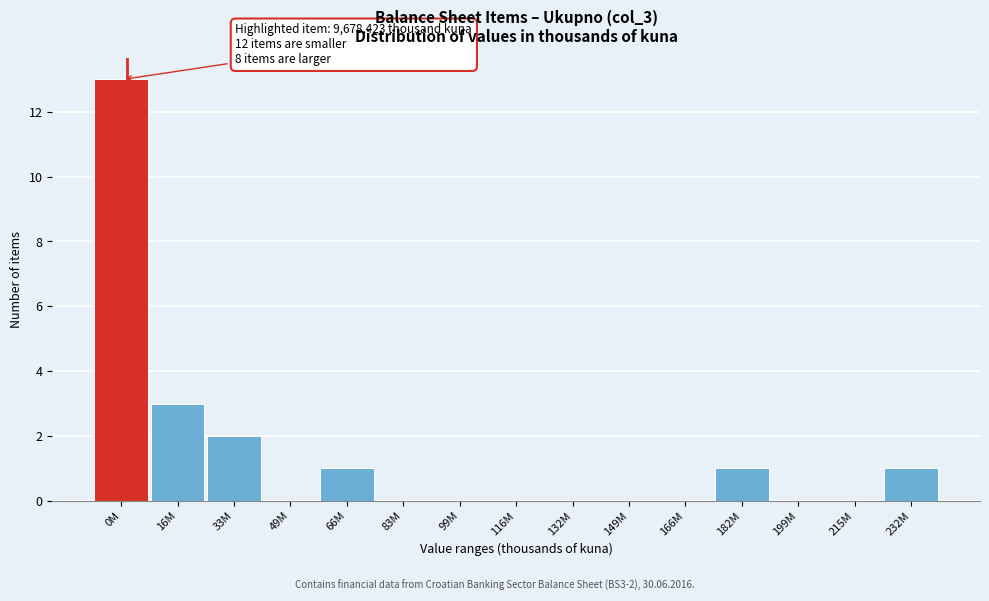

Reading left to right, transcribe all the data shown in this chart.

0M=13	16M=3	33M=2	49M=0	66M=1	83M=0	99M=0	116M=0	132M=0	149M=0	166M=0	182M=1	199M=0	215M=0	232M=1